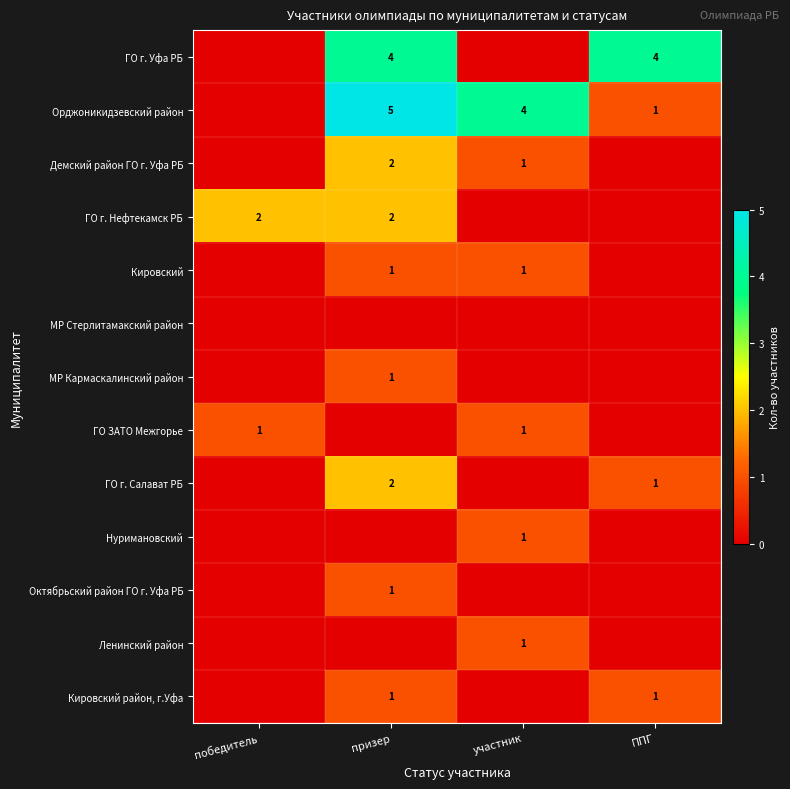

The value of ГО г. Нефтекамск РБ at призер is 2. True or false?

True